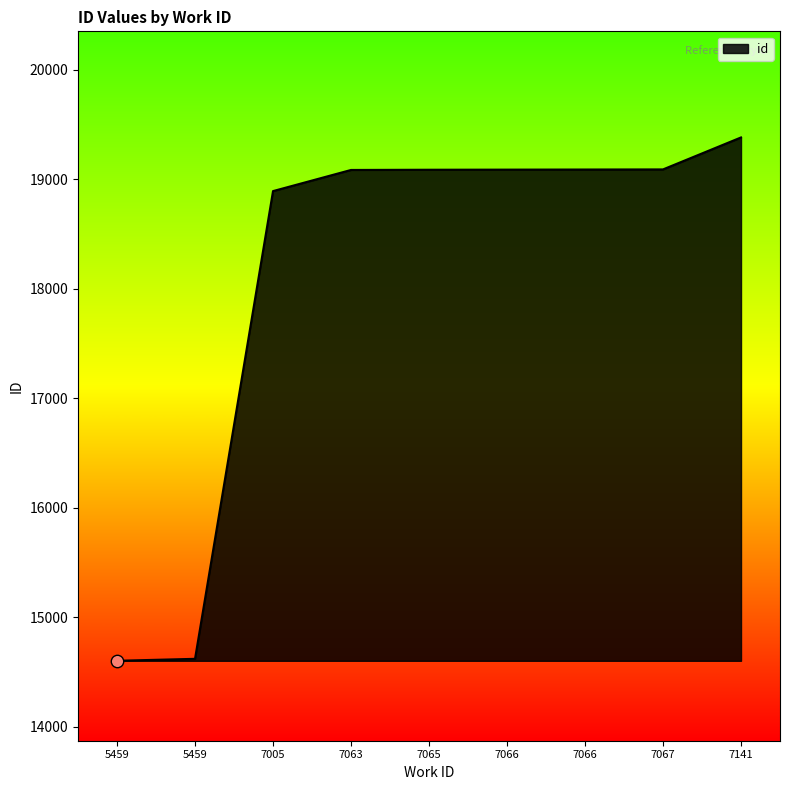

Which has a higher value, 7066 or 7065?

7066